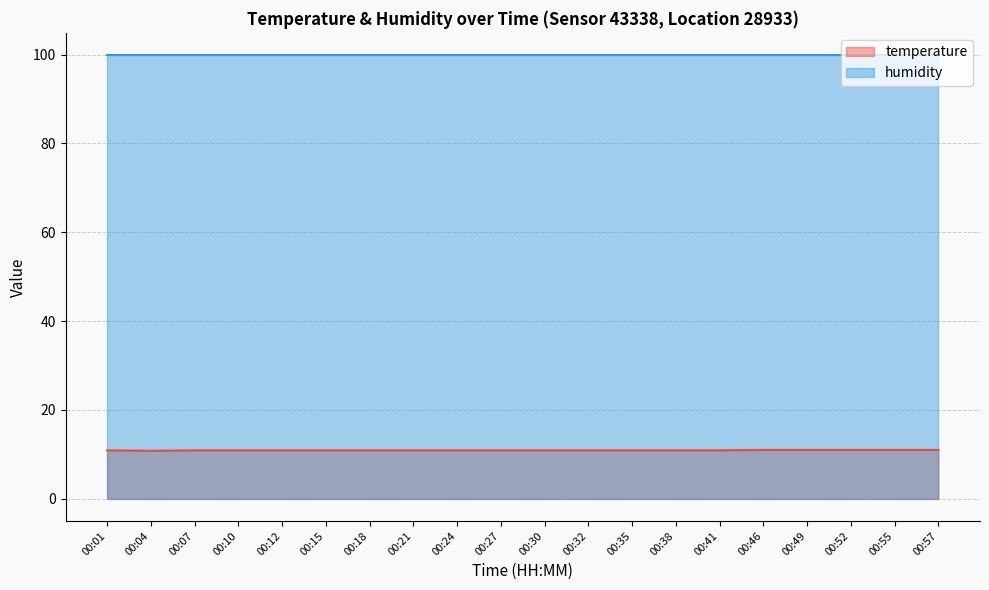

What is the sum of all values?

218.4